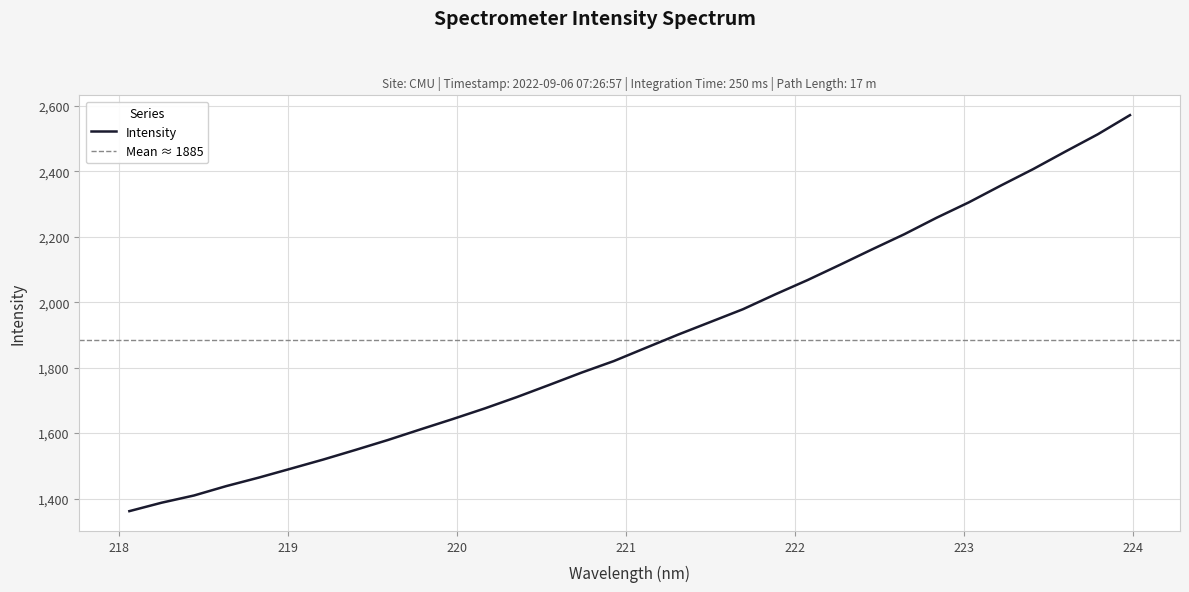

List the labels in order of value, largest first.

223.9802, 223.7895, 223.5987, 223.408, 223.2172, 223.0264, 222.8355, 222.6447, 222.4538, 222.263, 222.0721, 221.8812, 221.6902, 221.4993, 221.3083, 221.1174, 220.9264, 220.7354, 220.5444, 220.3533, 220.1623, 219.9712, 219.7801, 219.589, 219.3979, 219.2067, 219.0156, 218.8244, 218.6332, 218.442, 218.2508, 218.0596